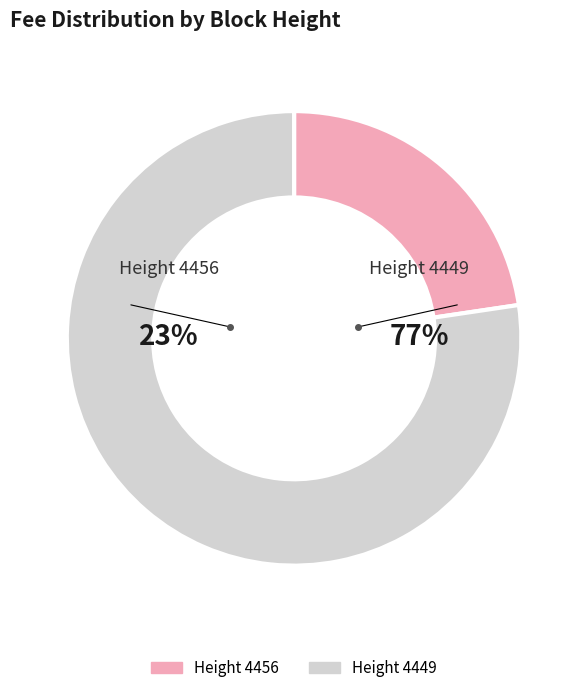

Is there a majority slice in this chart?

Yes